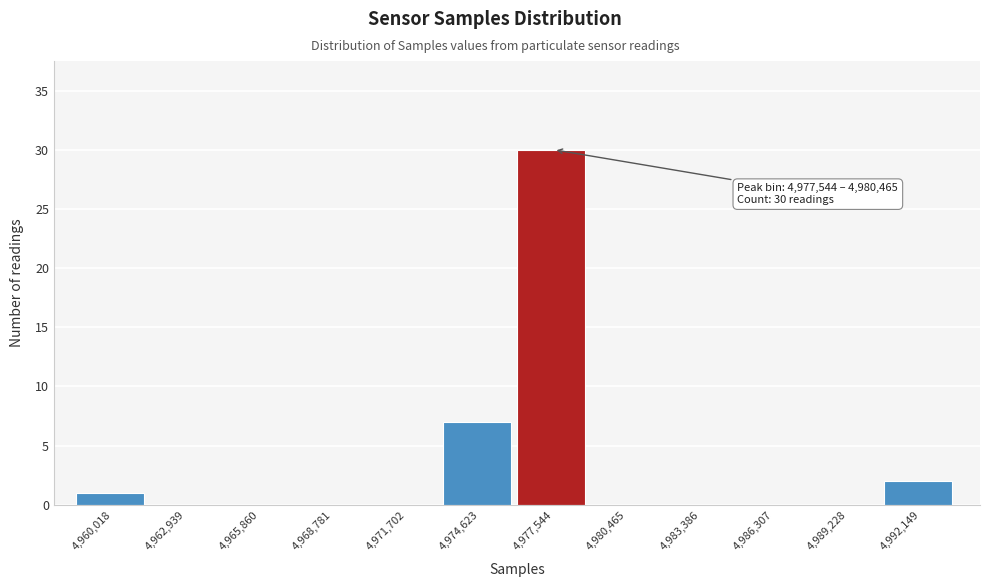

Reading left to right, list all the values displayed in this chart.

4,960,018=1	4,962,939=0	4,965,860=0	4,968,781=0	4,971,702=0	4,974,623=7	4,977,544=30	4,980,465=0	4,983,386=0	4,986,307=0	4,989,228=0	4,992,149=2